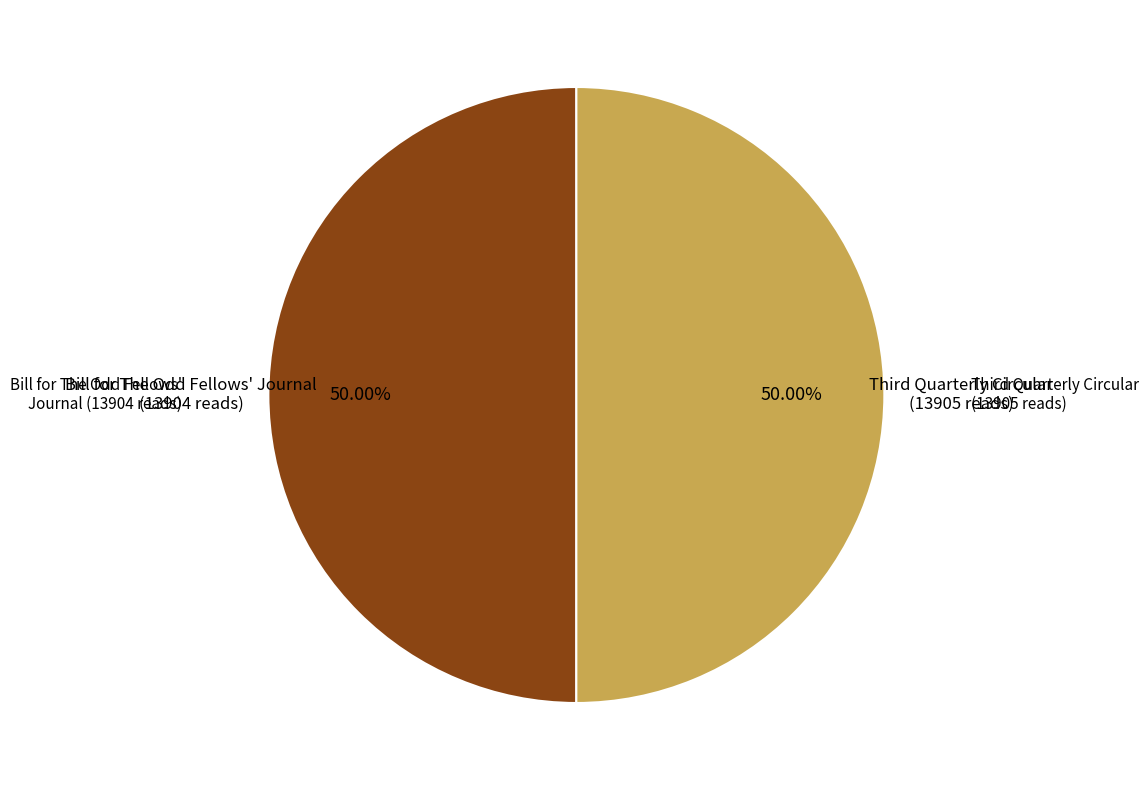

Count the number of slices in the pie.

2